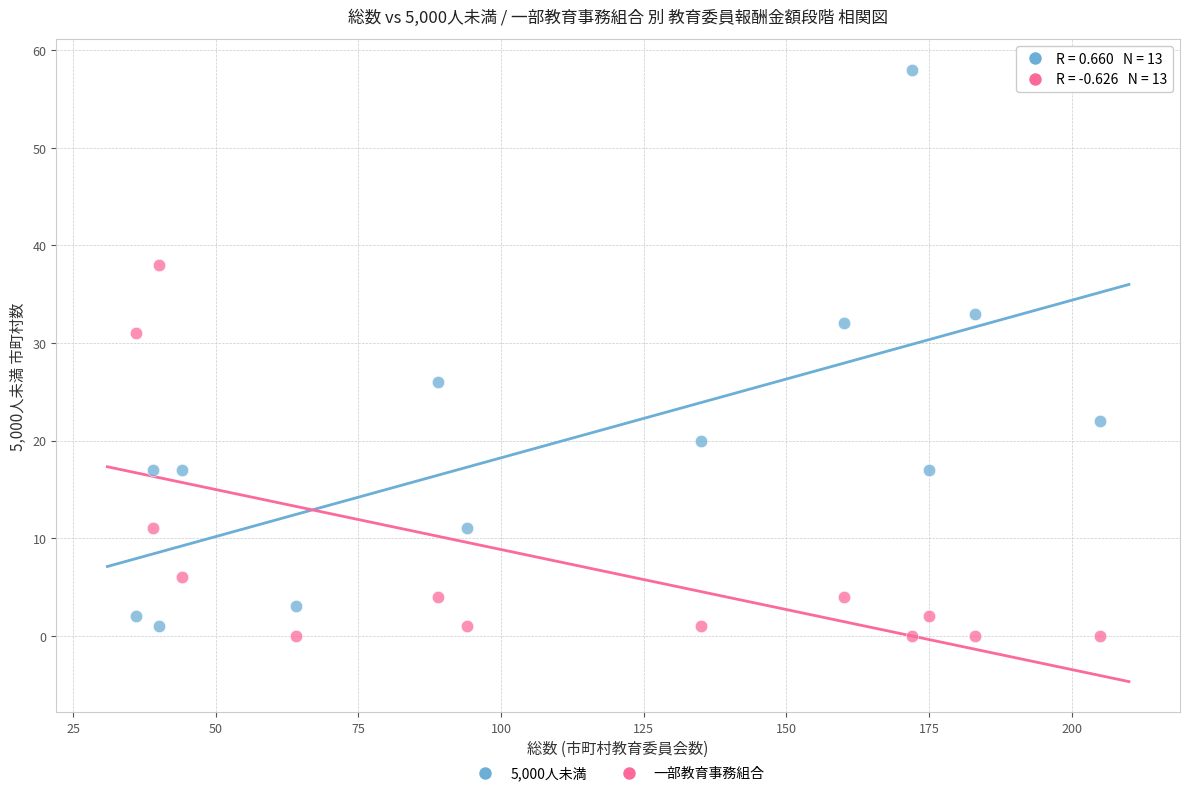

In the 一部教育事務組合 series, what Y value is closest to 19?

11